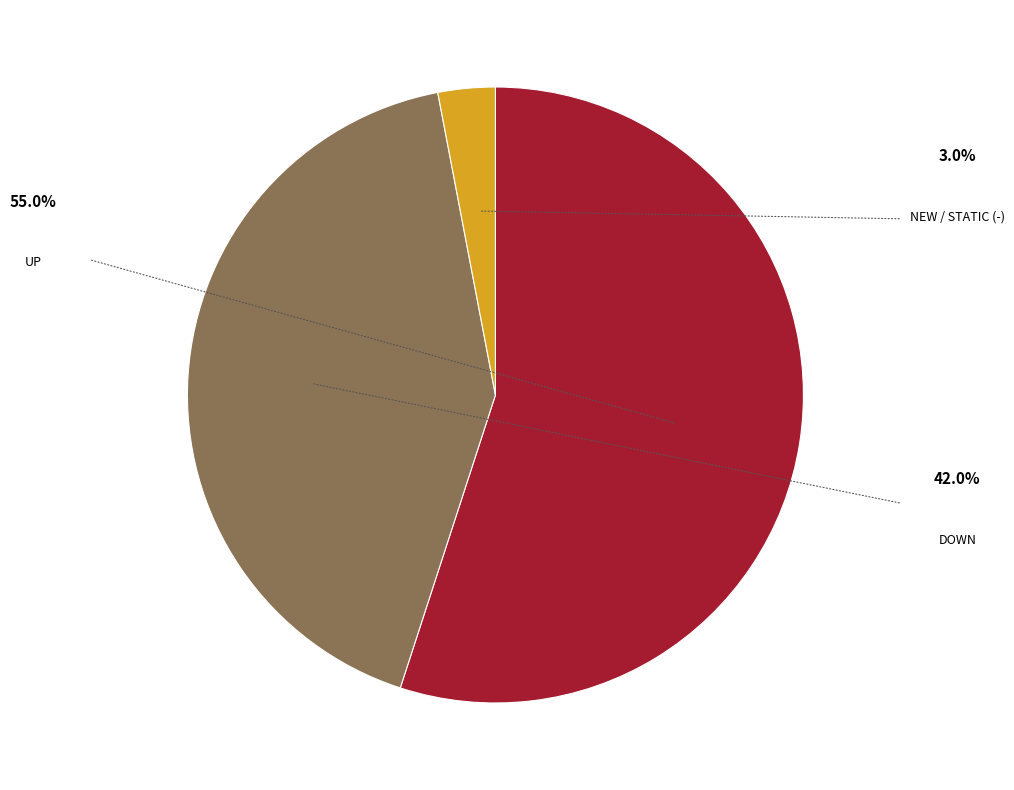

Is there a majority slice in this chart?

Yes